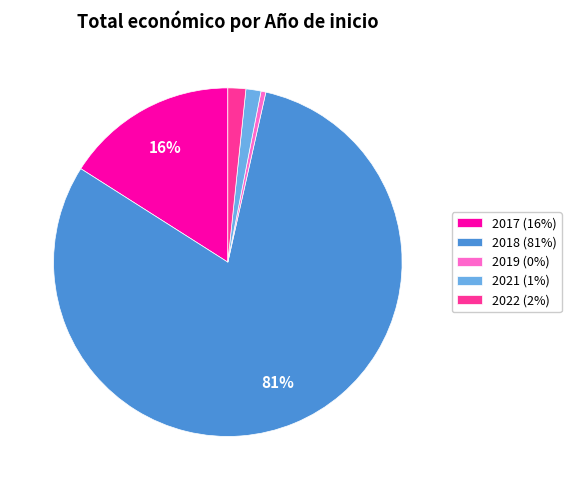

Combined, do 2022 (2%) and 2021 (1%) account for over 50%?

No